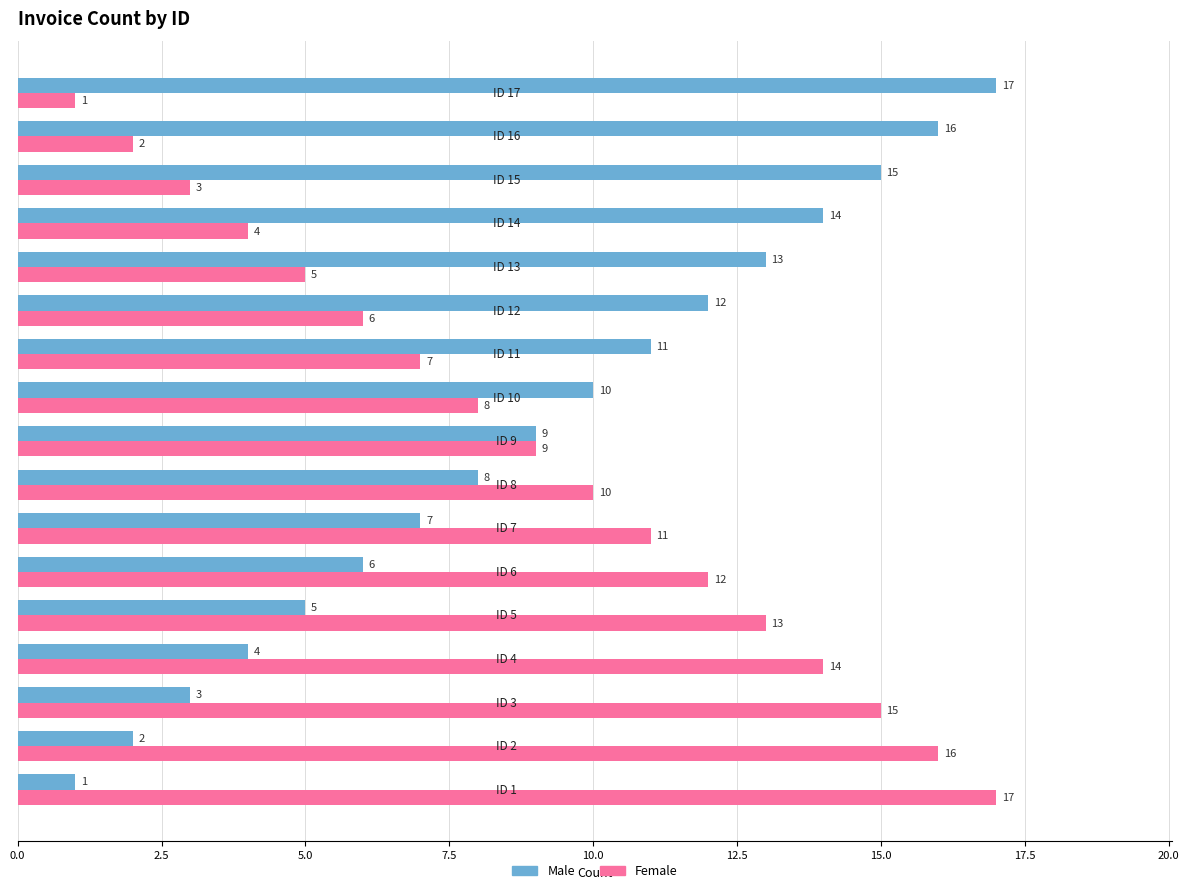

At how many categories does at least one series exceed 8?

17